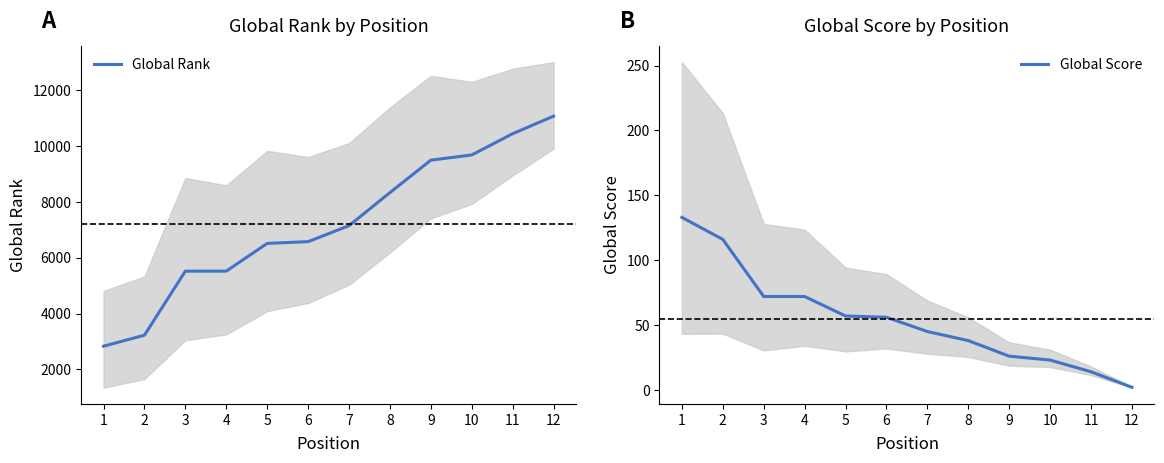

True or false: Global Score has more than 1 interior local peaks.

False